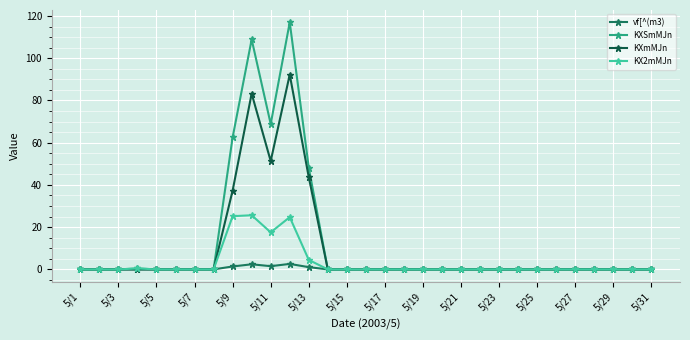

Which series has the largest range (max minus min)?

KXSmMJn